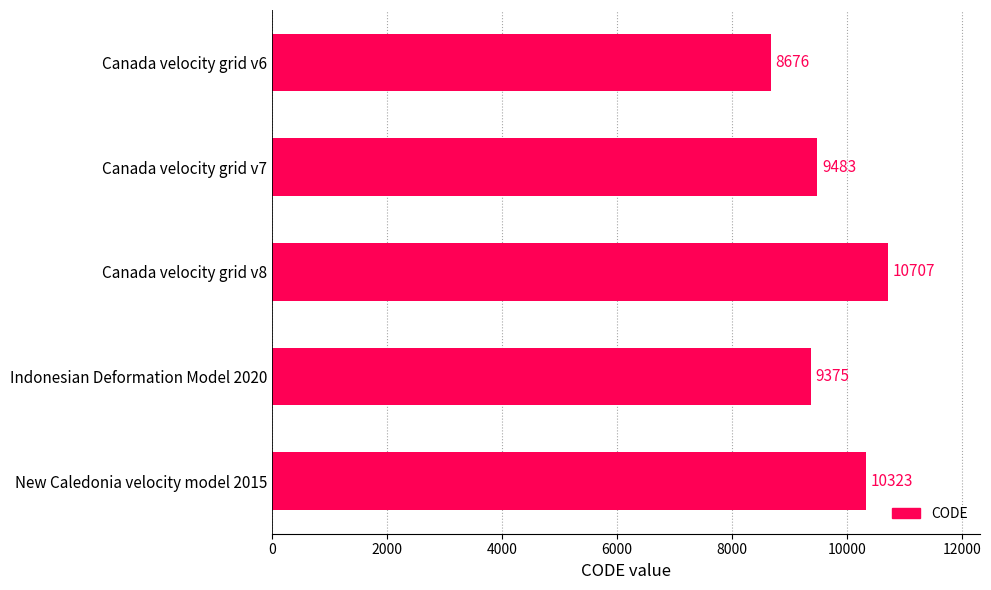

The value at Indonesian Deformation Model 2020 is 5536. True or false?

False